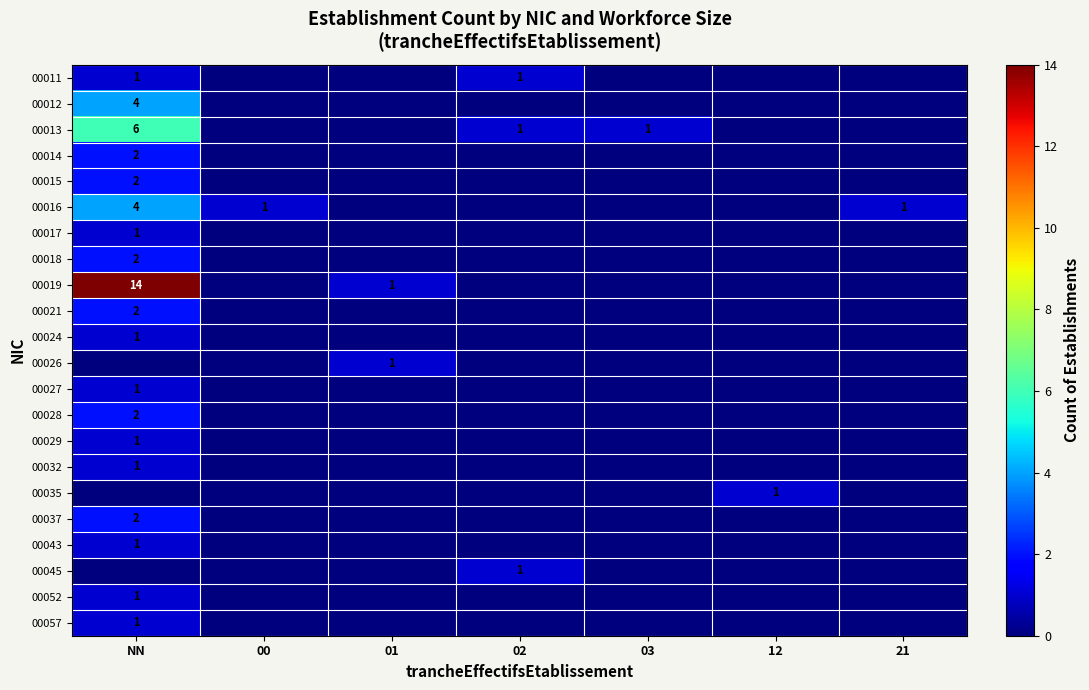

Which label corresponds to the largest value in the chart?

NN